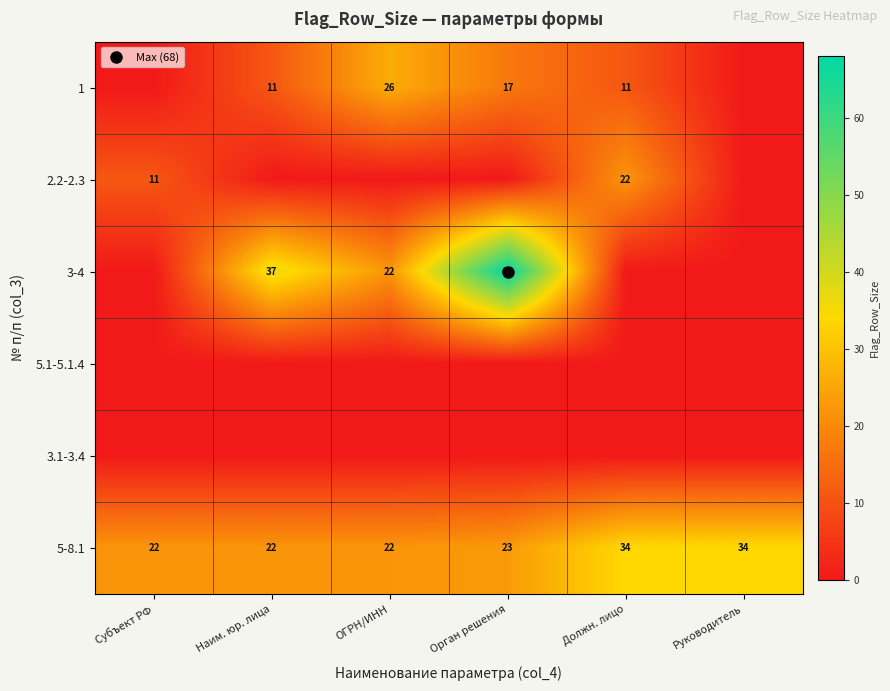

The value of 2.2-2.3 at Орган решения is -10. True or false?

False